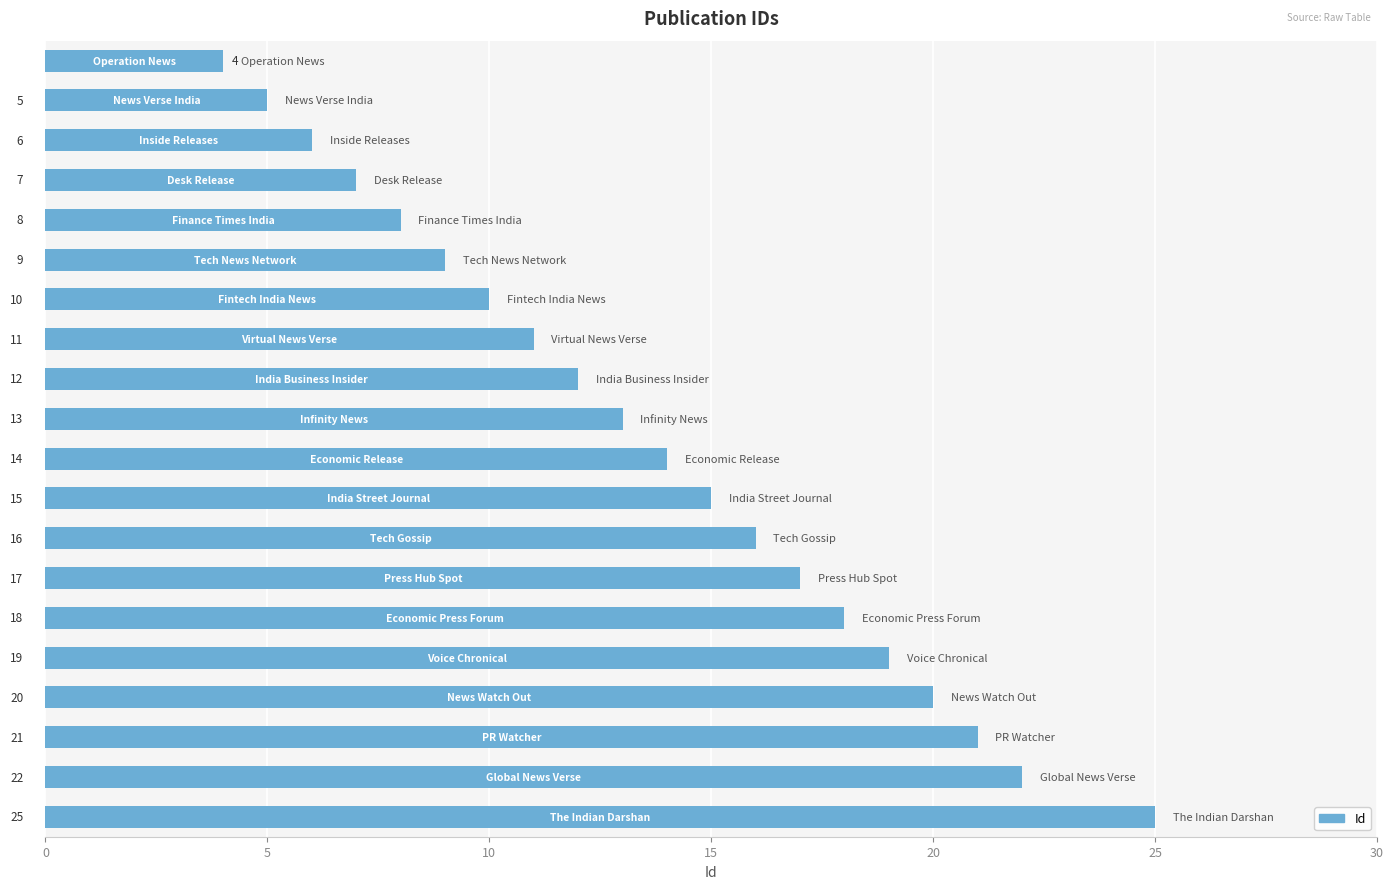

What is the value of the 11th bar from the top?

14